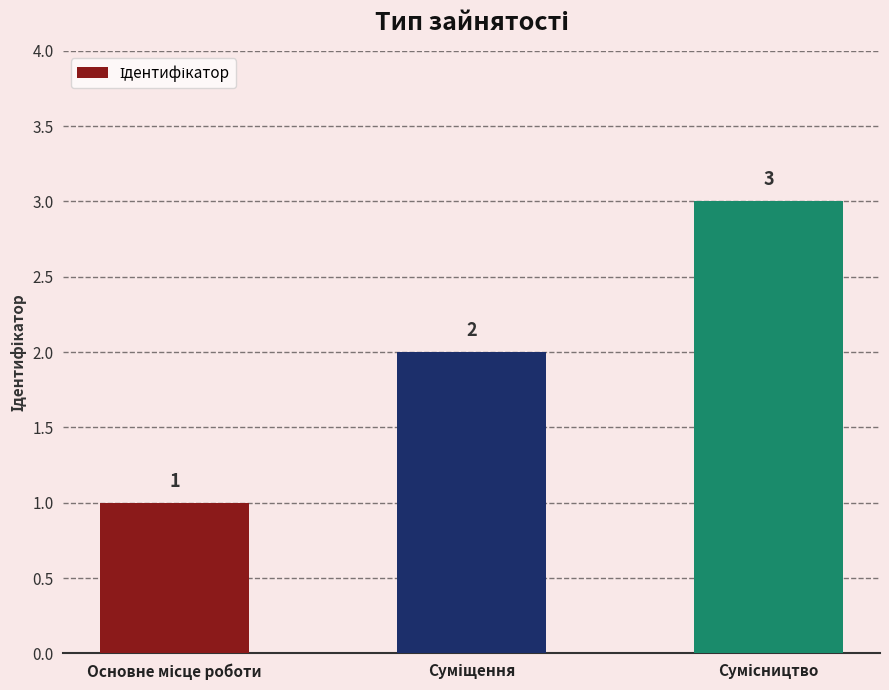

What is the sum of all values?

6